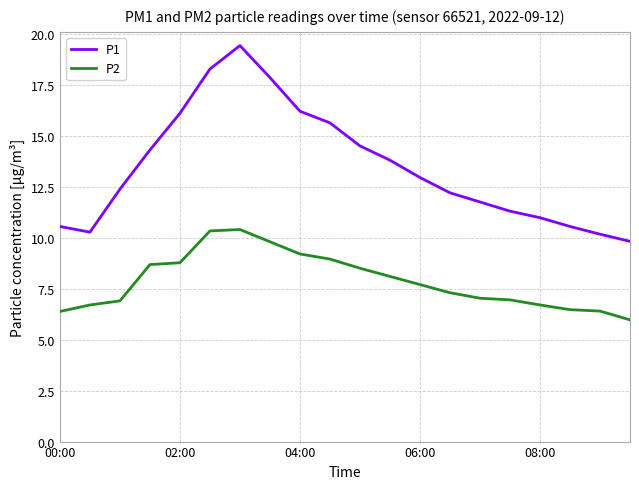

Which series has the largest range (max minus min)?

P1